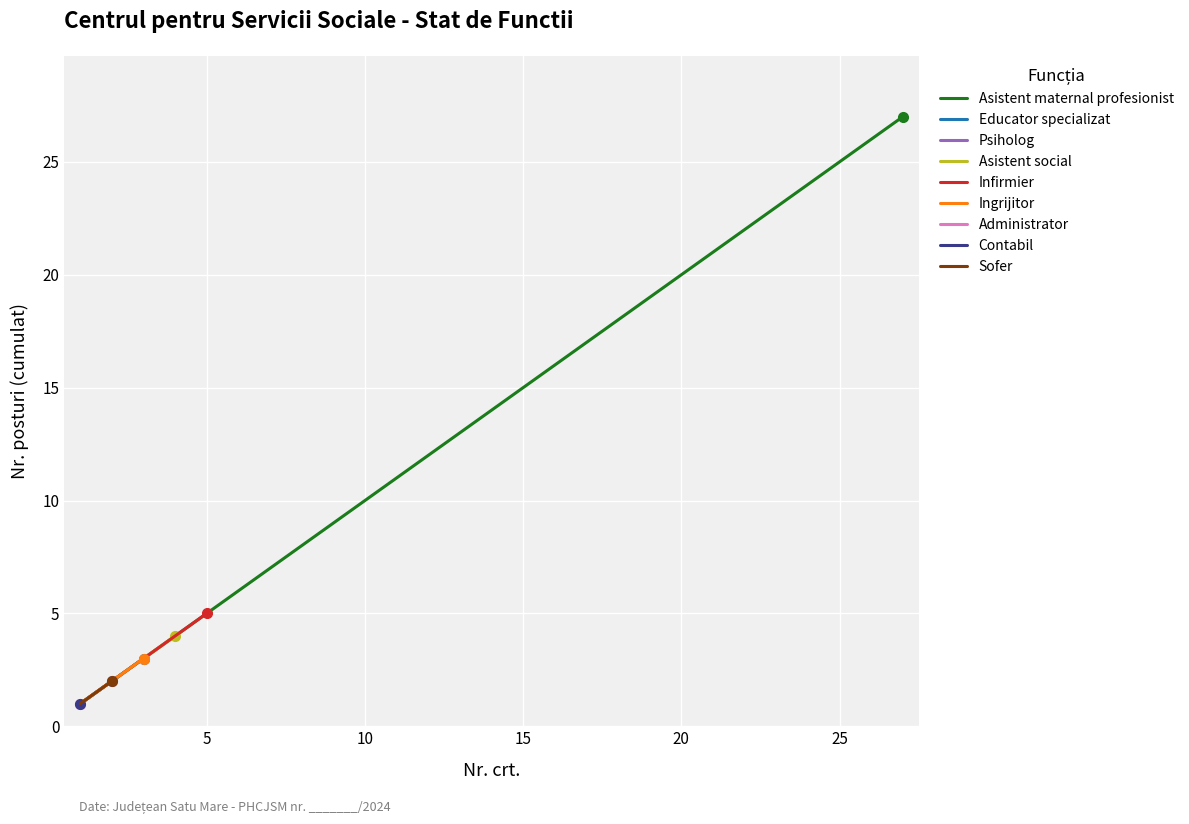

What is the sum of all values?

378